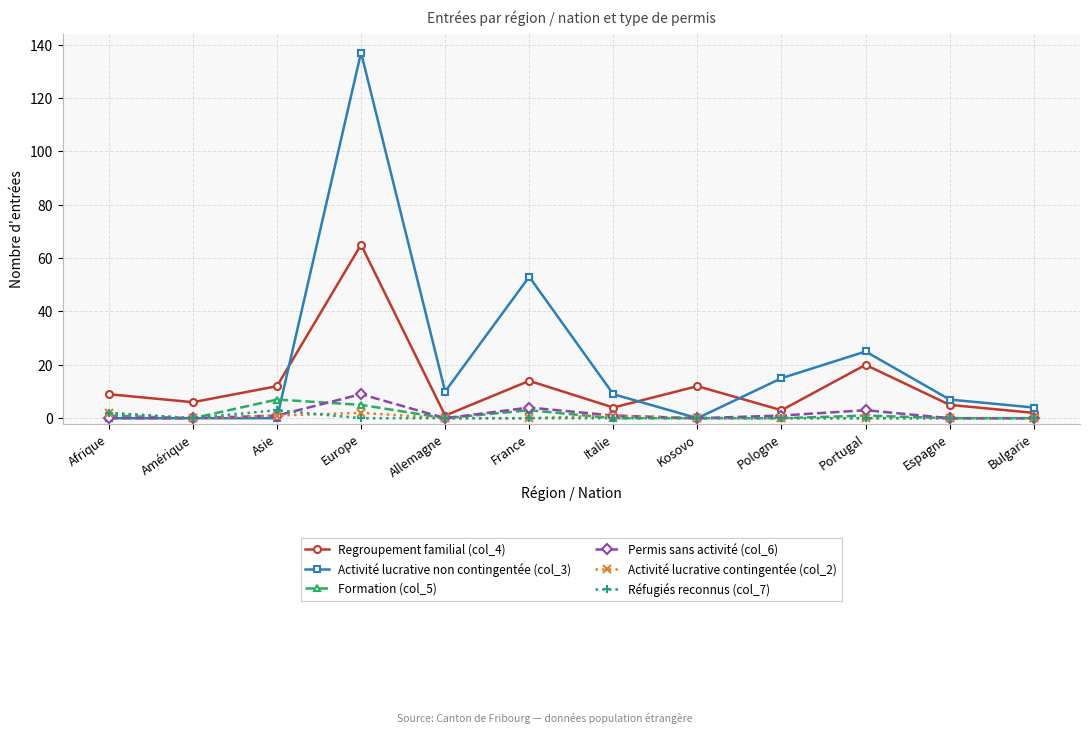

What is the difference between the Regroupement familial (col_4) values at Italie and Afrique?

5